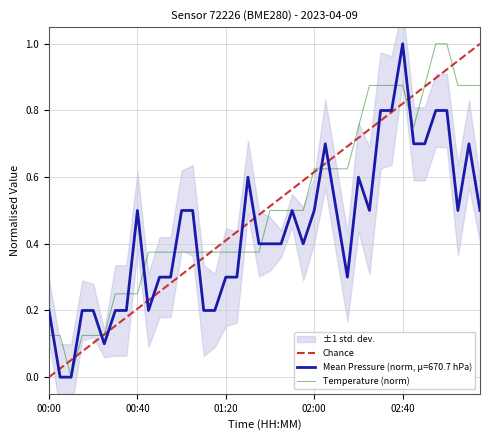

Which series has the widest spread of values?

pressure